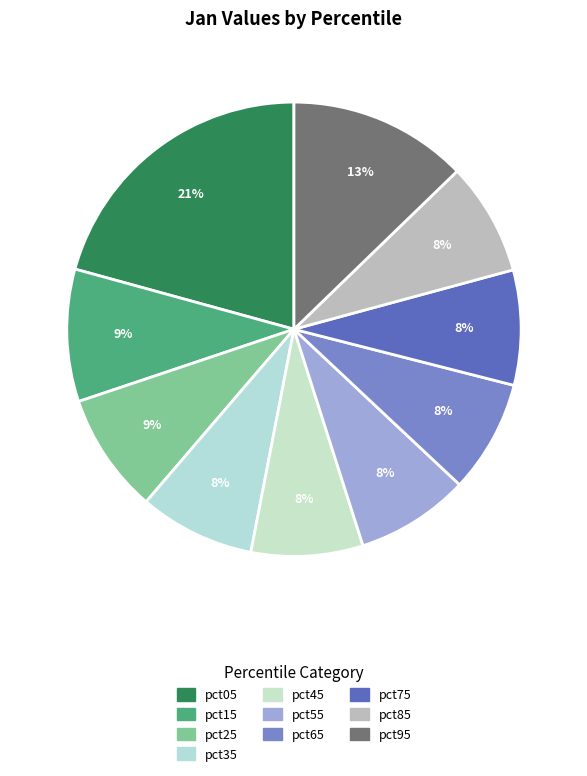

Which category has the smallest portion of the pie?

pct45